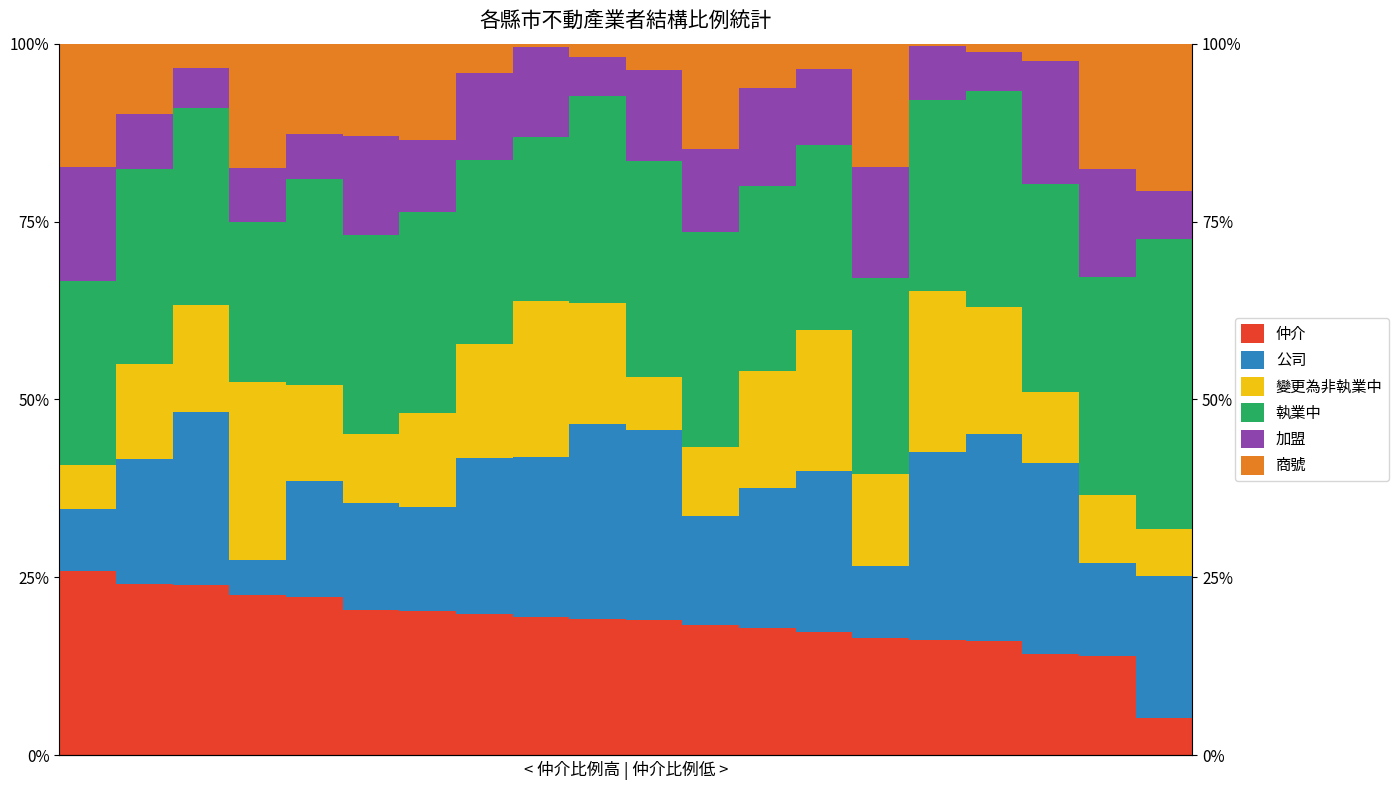

List the labels in order of 執業中 value, largest first.

19, 18, 16, 10, 11, 17, 9, 4, 6, 5, 2, 14, 1, 15, 13, 12, 0, 7, 8, 3